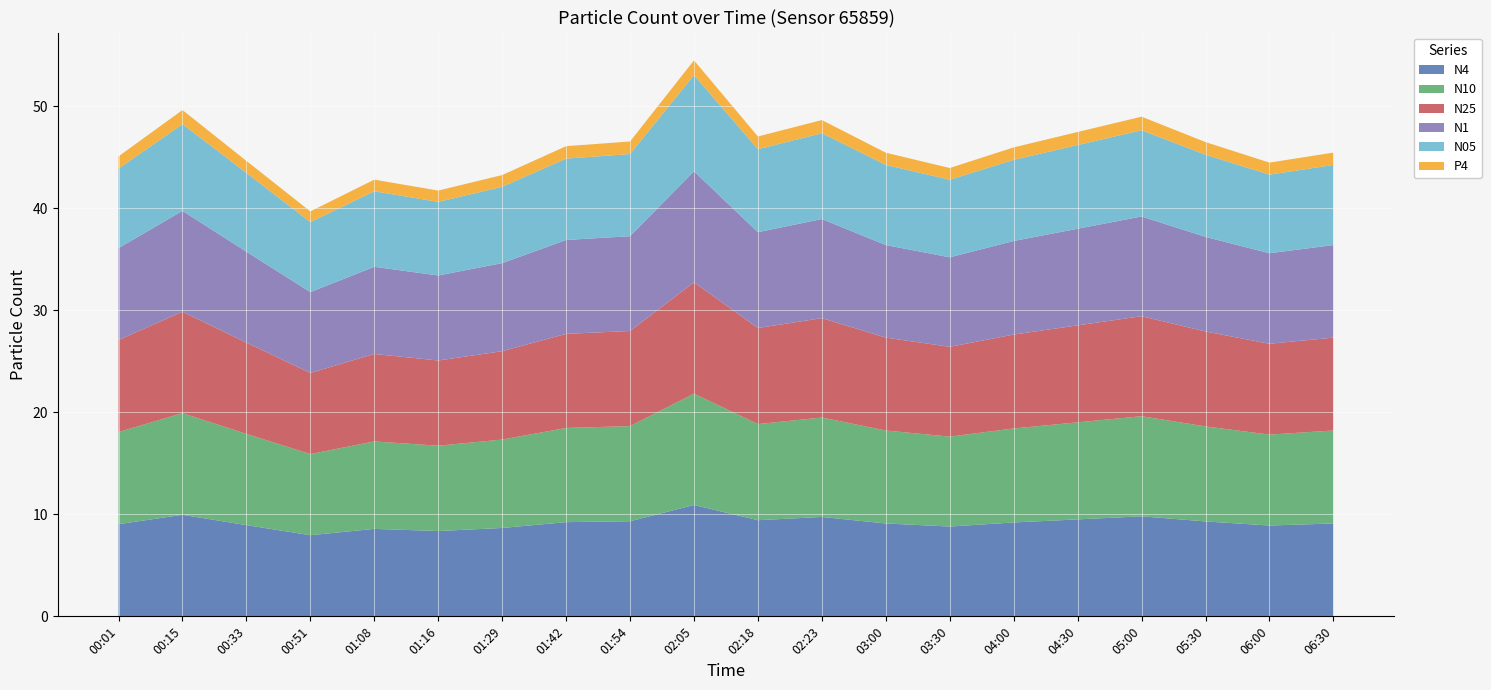

Reading left to right, extract all data points from this chart.

N4: 00:01=9.0	00:15=9.9	00:33=8.9	00:51=8.0	01:08=8.6	01:16=8.4	01:29=8.7	01:42=9.2	01:54=9.3	02:05=10.9	02:18=9.4	02:23=9.7	03:00=9.1	03:30=8.8	04:00=9.2	04:30=9.5	05:00=9.8	05:30=9.3	06:00=8.9	06:30=9.1
N10: 00:01=9.0	00:15=10.0	00:33=8.9	00:51=8.0	01:08=8.6	01:16=8.4	01:29=8.7	01:42=9.2	01:54=9.3	02:05=10.9	02:18=9.4	02:23=9.7	03:00=9.1	03:30=8.8	04:00=9.2	04:30=9.5	05:00=9.8	05:30=9.3	06:00=8.9	06:30=9.1
N25: 00:01=9.0	00:15=9.9	00:33=8.9	00:51=8.0	01:08=8.6	01:16=8.3	01:29=8.7	01:42=9.2	01:54=9.3	02:05=10.9	02:18=9.4	02:23=9.7	03:00=9.1	03:30=8.8	04:00=9.2	04:30=9.5	05:00=9.8	05:30=9.3	06:00=8.9	06:30=9.1
N1: 00:01=9.0	00:15=9.9	00:33=8.9	00:51=7.9	01:08=8.5	01:16=8.3	01:29=8.6	01:42=9.2	01:54=9.3	02:05=10.9	02:18=9.4	02:23=9.7	03:00=9.1	03:30=8.8	04:00=9.2	04:30=9.5	05:00=9.8	05:30=9.3	06:00=8.9	06:30=9.1
N05: 00:01=7.8	00:15=8.5	00:33=7.7	00:51=6.9	01:08=7.4	01:16=7.2	01:29=7.5	01:42=8.0	01:54=8.1	02:05=9.4	02:18=8.1	02:23=8.4	03:00=7.8	03:30=7.6	04:00=8.0	04:30=8.2	05:00=8.4	05:30=8.1	06:00=7.7	06:30=7.8
P4: 00:01=1.2	00:15=1.4	00:33=1.2	00:51=1.1	01:08=1.1	01:16=1.1	01:29=1.1	01:42=1.2	01:54=1.2	02:05=1.4	02:18=1.2	02:23=1.3	03:00=1.2	03:30=1.1	04:00=1.2	04:30=1.3	05:00=1.3	05:30=1.2	06:00=1.2	06:30=1.2